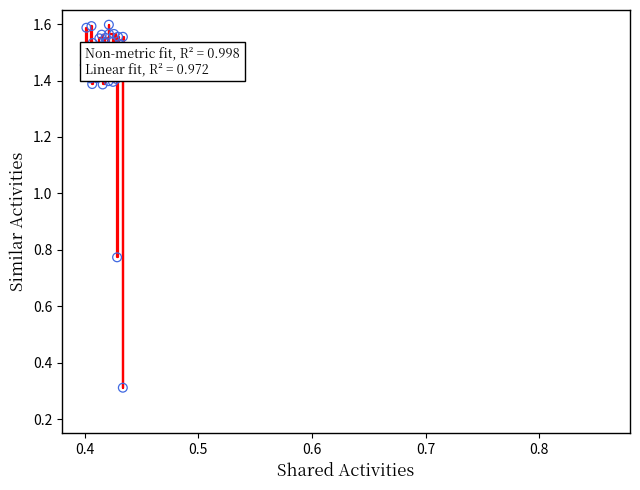

What is the difference between the maximum and minimum values?

1.3